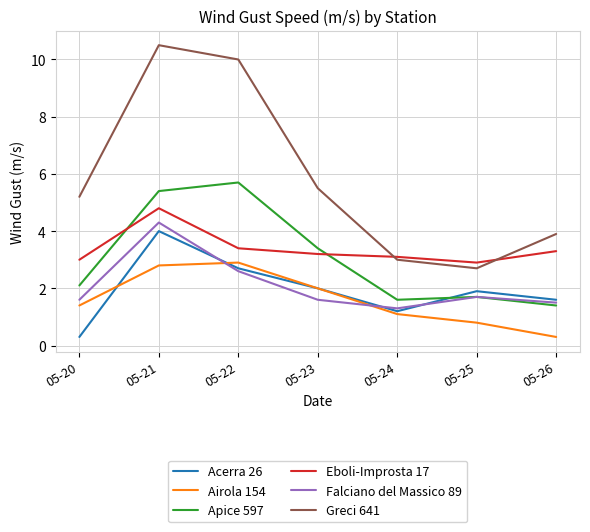

Which series has the largest total across all categories?

Greci 641